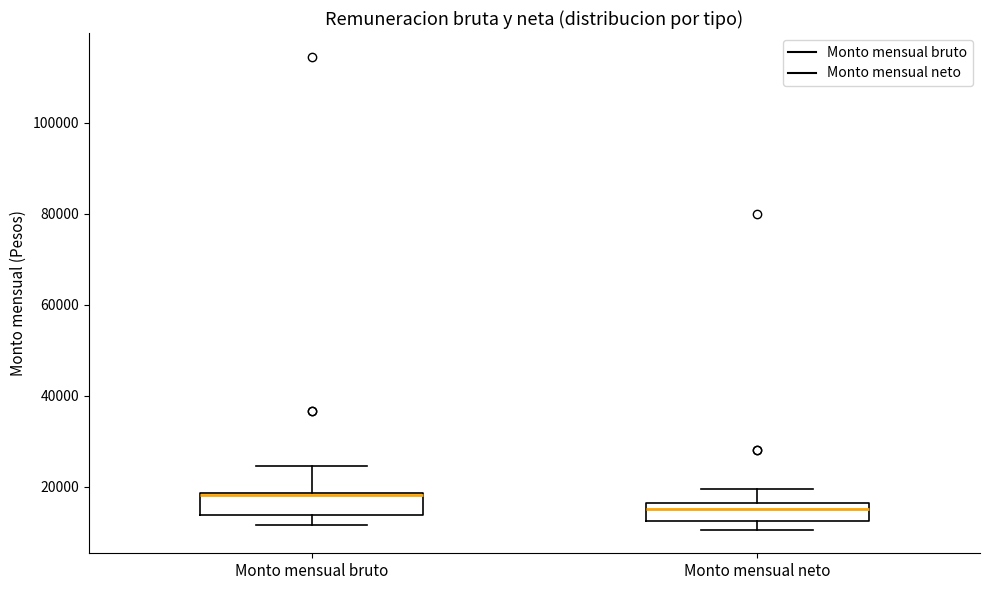

Reading left to right, read every box against the y-axis: the position of its median line, the range the box covers, and the ends of its whiskers. The values are not printed on the chart, so give them approximately, as read against the axis.

Monto mensual bruto: median 18000 (drawn on the box's upper edge), box 14000 to 18000, whiskers 12000 to 24000
Monto mensual neto: median 14000, box 12000 to 16000, whiskers 10000 to 20000